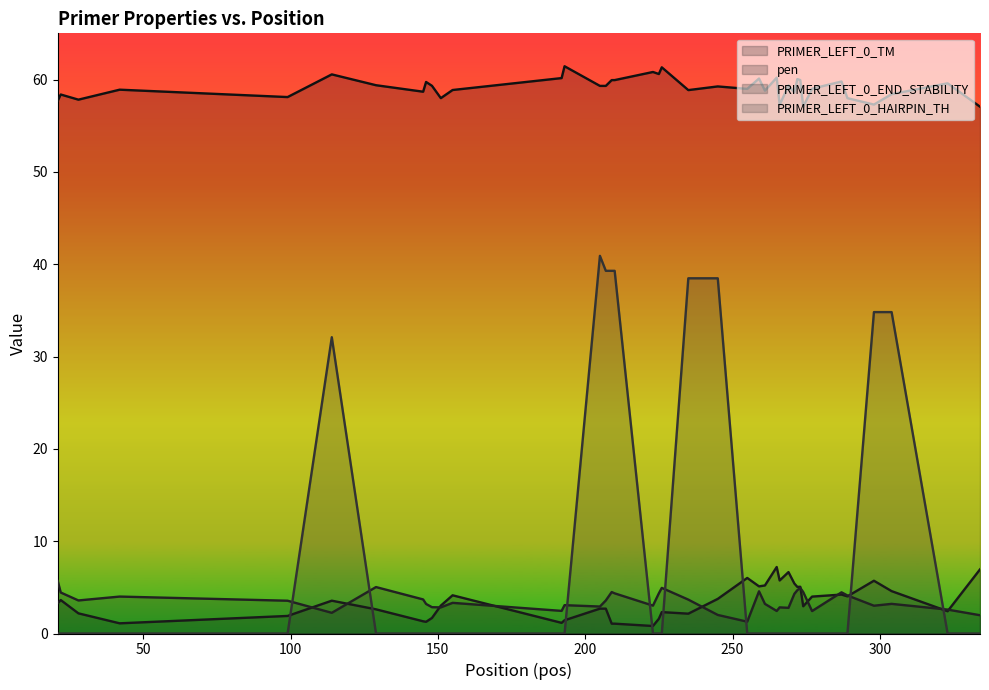

How many values in the PRIMER_LEFT_0_TM series exceed 59?

22